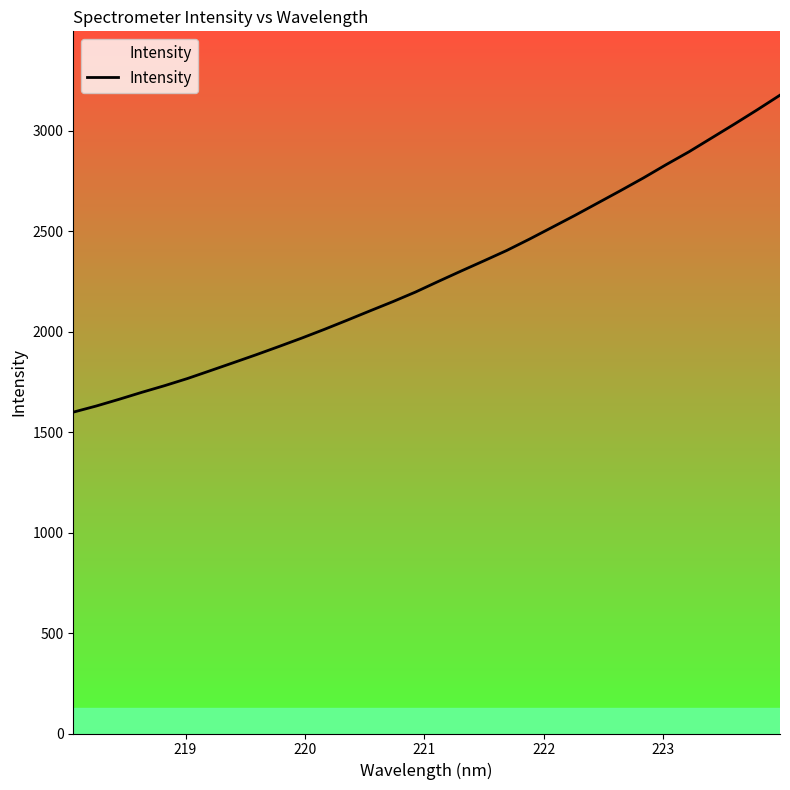

What is the minimum value shown in the chart?

1599.9